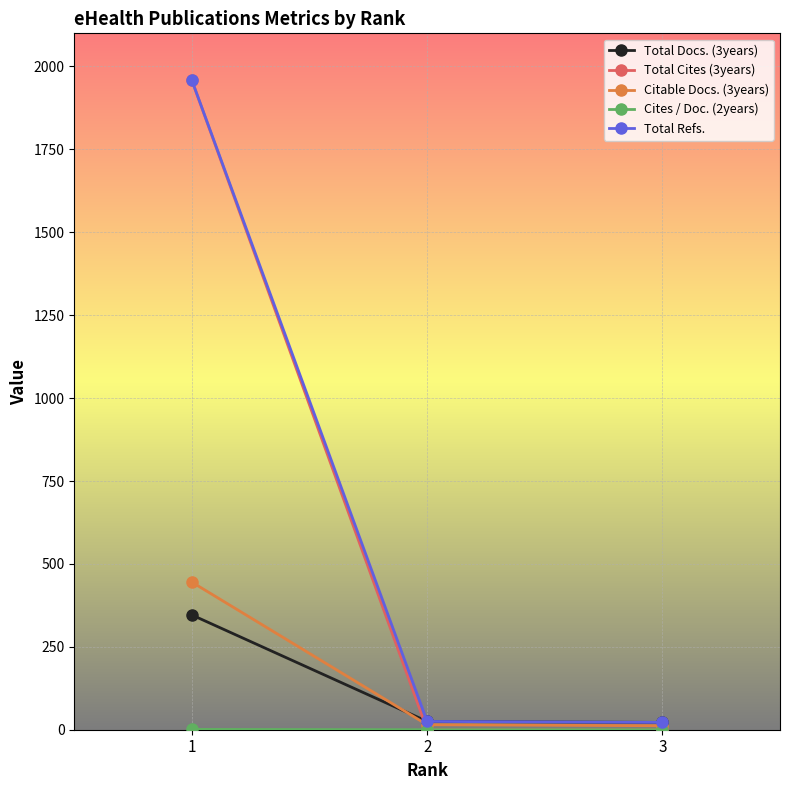

The value of Total Cites (3years) at 1 is 1958. True or false?

True